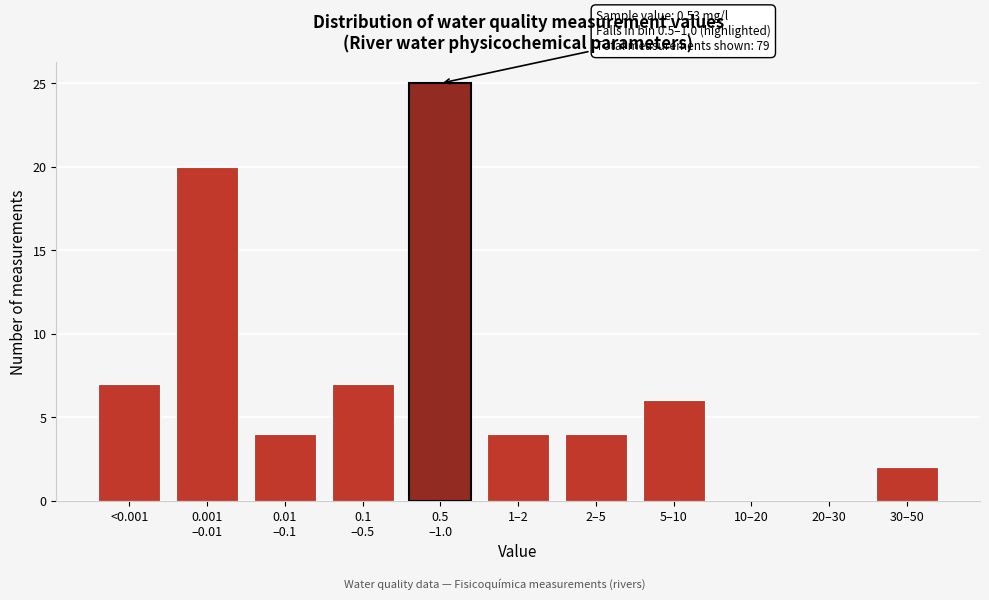

What is the sum of all values?

79